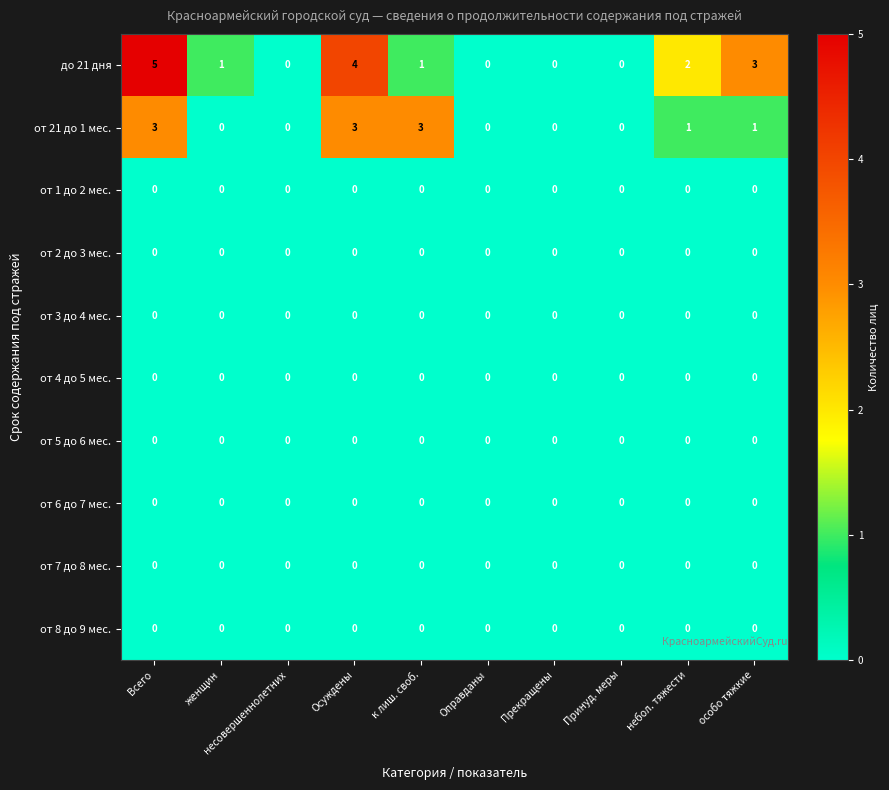

What is the spread (max minus min) of values at небол. тяжести?

2